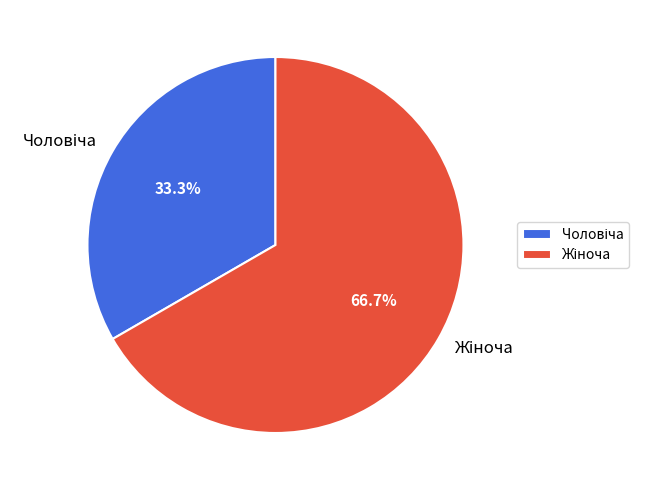

Is there any slice that represents more than half of the pie?

Yes